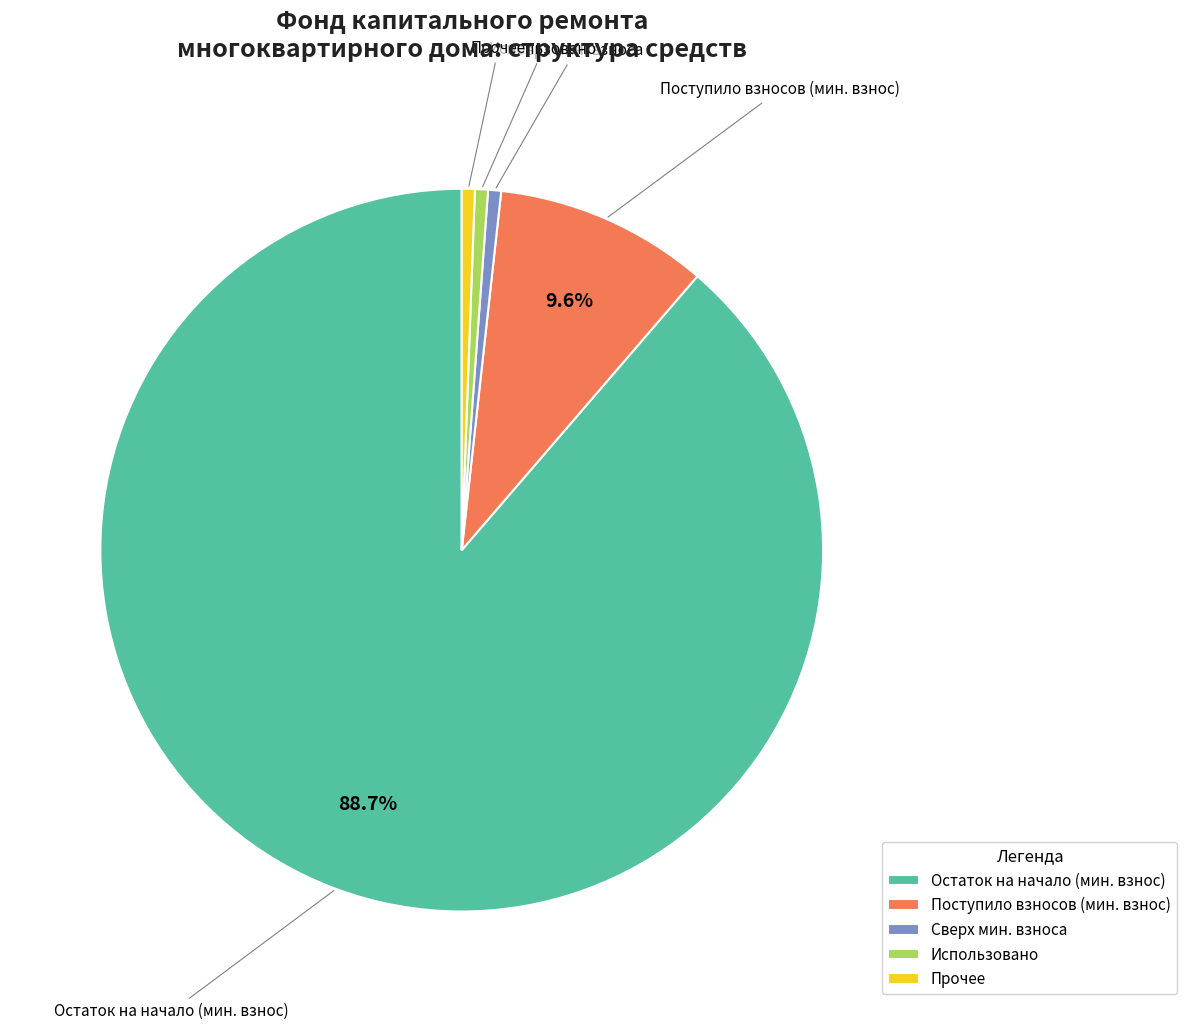

Do Остаток на начало (мин. взнос) and Прочее together represent more than half of the pie?

Yes